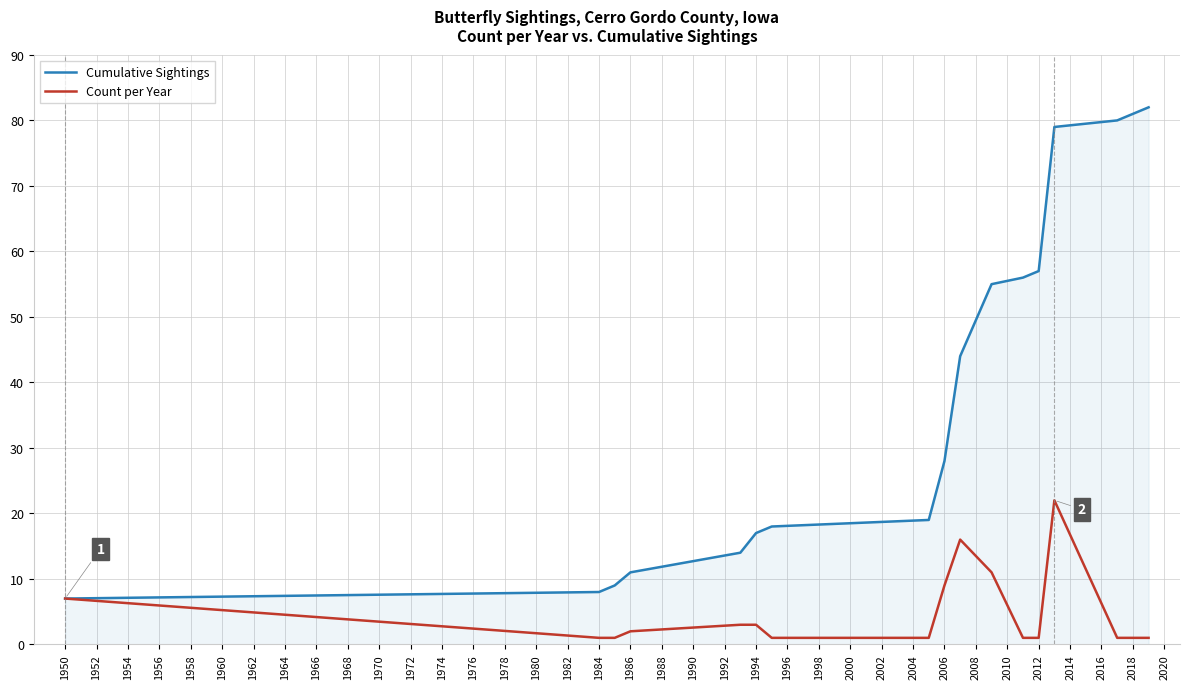

What is the maximum value shown in the chart?

82